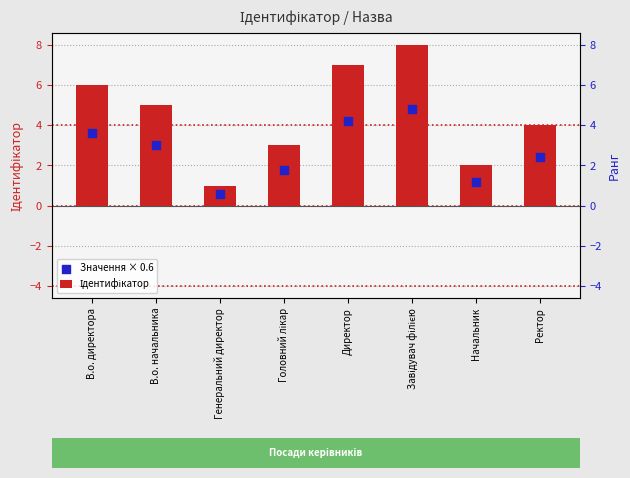

What are all the series names shown in the legend?

Ідентифікатор, Значення × 0.6